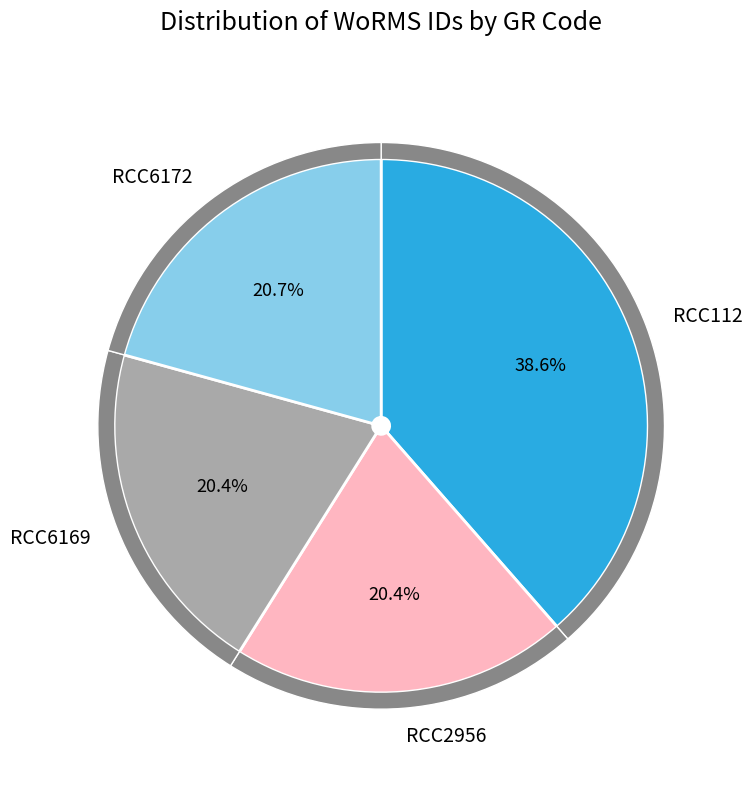

How many slices are in this pie chart?

4